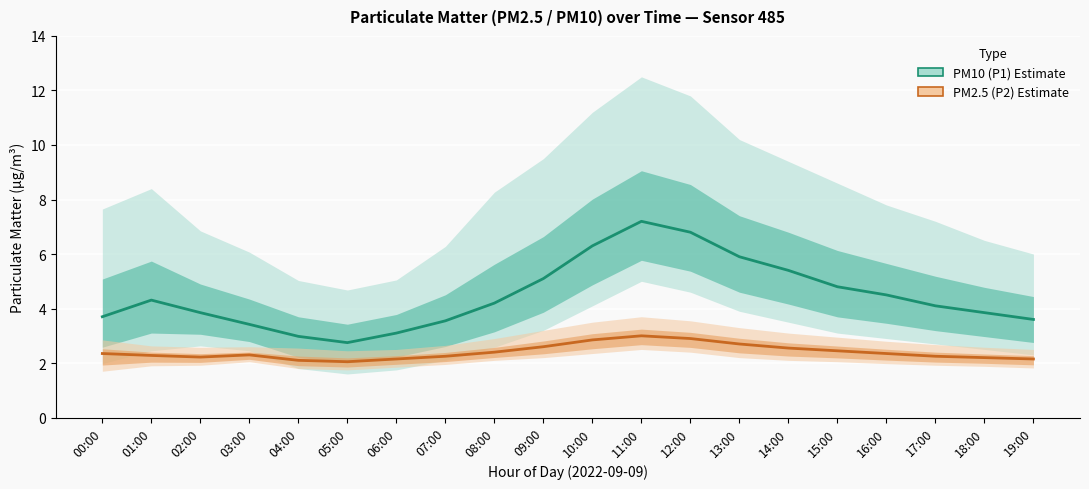

What is the difference between the maximum and minimum values in the PM2.5 (P2) Estimate series?

1.0